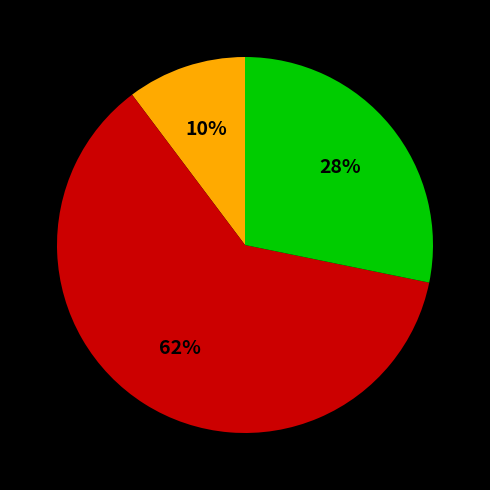

Count the number of slices in the pie.

3